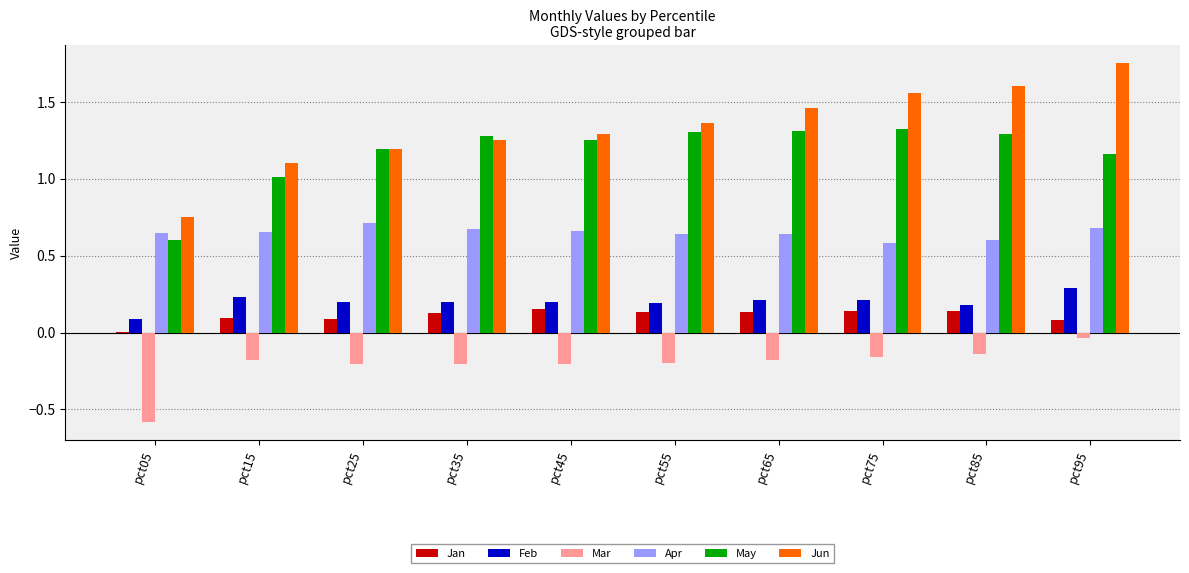

Which series has the largest total across all categories?

Jun